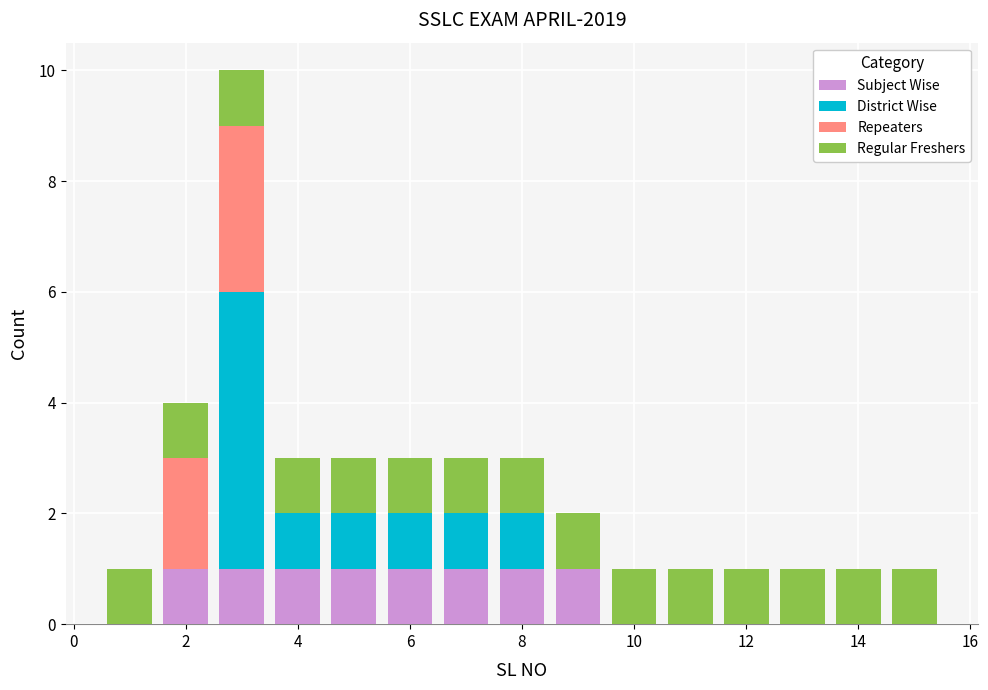

Reading left to right, transcribe this chart: for each stacked bar, give the range it covers on the x-axis and its total height. Neither the bar edges nor the heights are printed on the chart, so give them approximately, as read against the axes.

0.5 to 1.5: 1
1.5 to 2.5: 4
2.5 to 3.5: 10
3.5 to 4.5: 3
4.5 to 5.5: 3
5.5 to 6.5: 3
6.5 to 7.5: 3
7.5 to 8.5: 3
8.5 to 9.5: 2
9.5 to 10.5: 1
10.5 to 11.5: 1
11.5 to 12.5: 1
12.5 to 13.5: 1
13.5 to 14.5: 1
14.5 to 15.5: 1